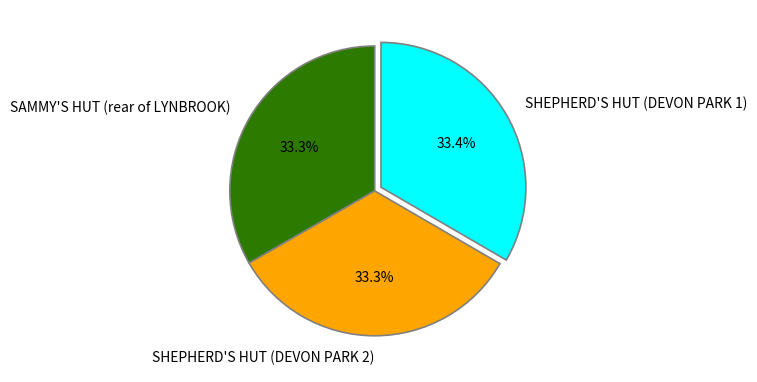

To the nearest percent, what percentage of the pie is SHEPHERD'S HUT (DEVON PARK 2)?

33%